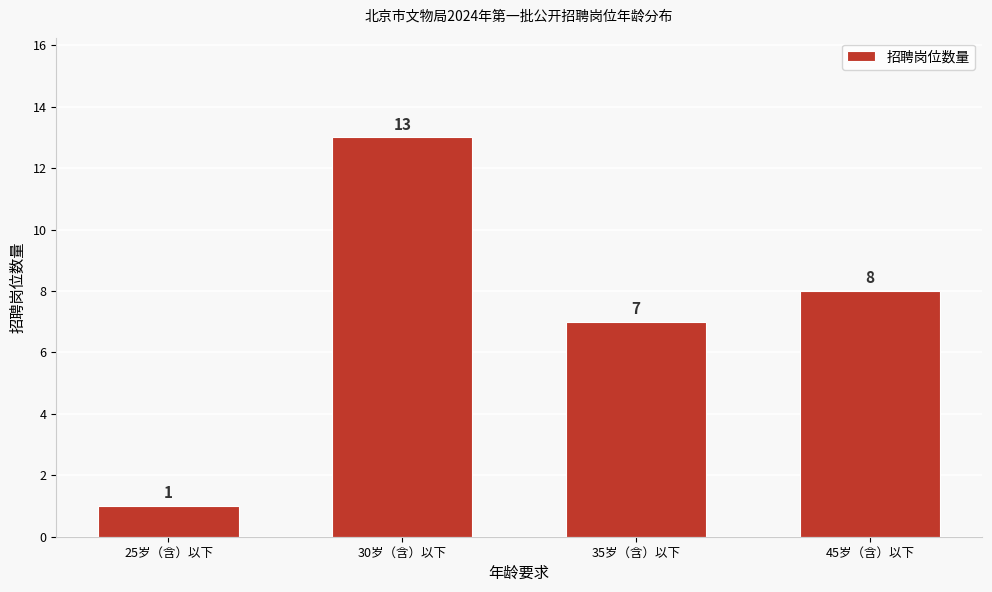

Reading right to left, what are all the values shown in this chart?

8	7	13	1